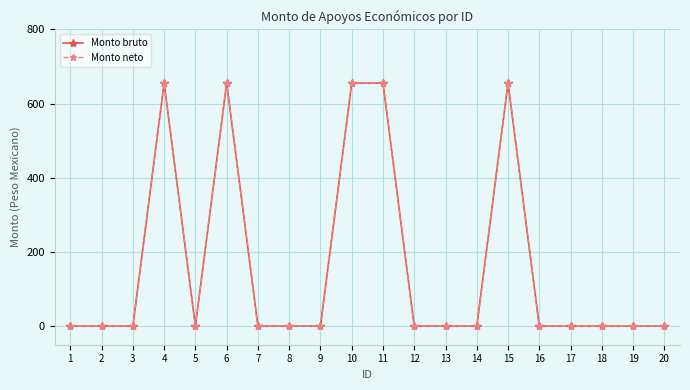

Does the chart have visible grid lines?

Yes